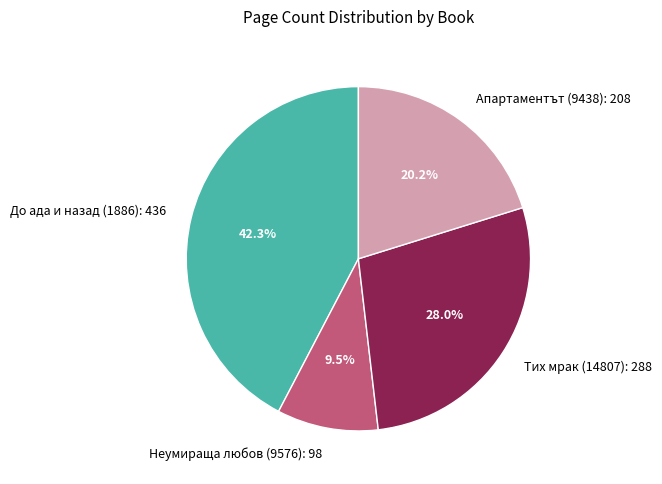

Is it true that Тих мрак (14807): 288 is 33% of the pie?

False